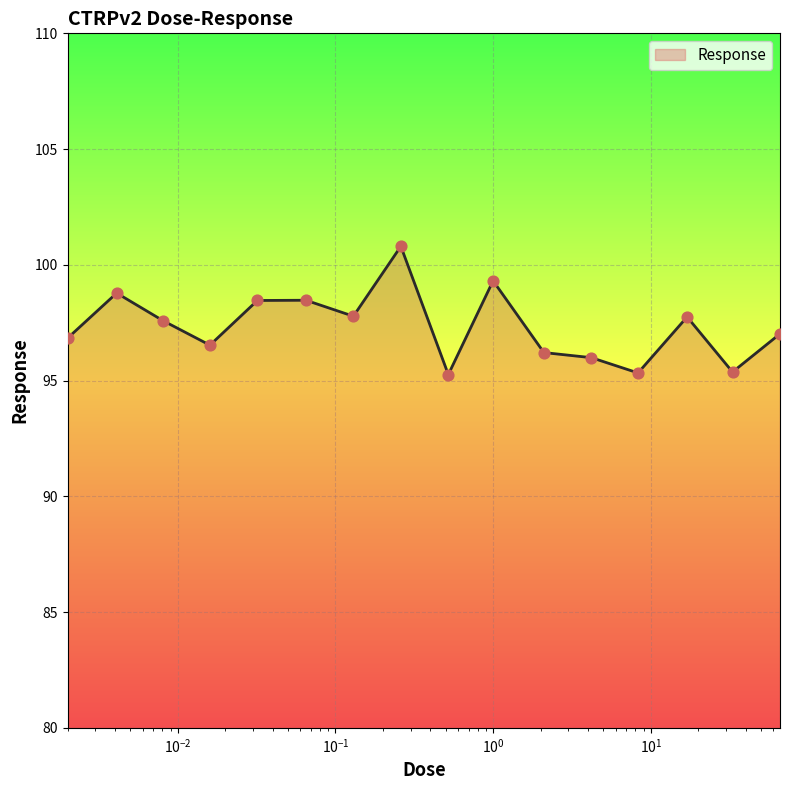

What is the difference between the maximum and minimum values?

5.5